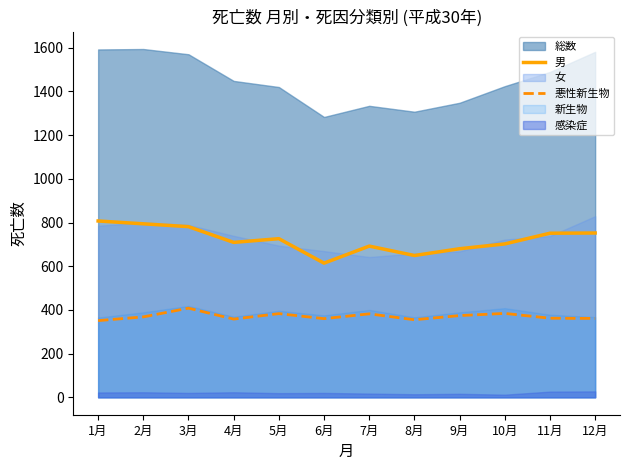

Where is 男 nearest to the value 710?

4月